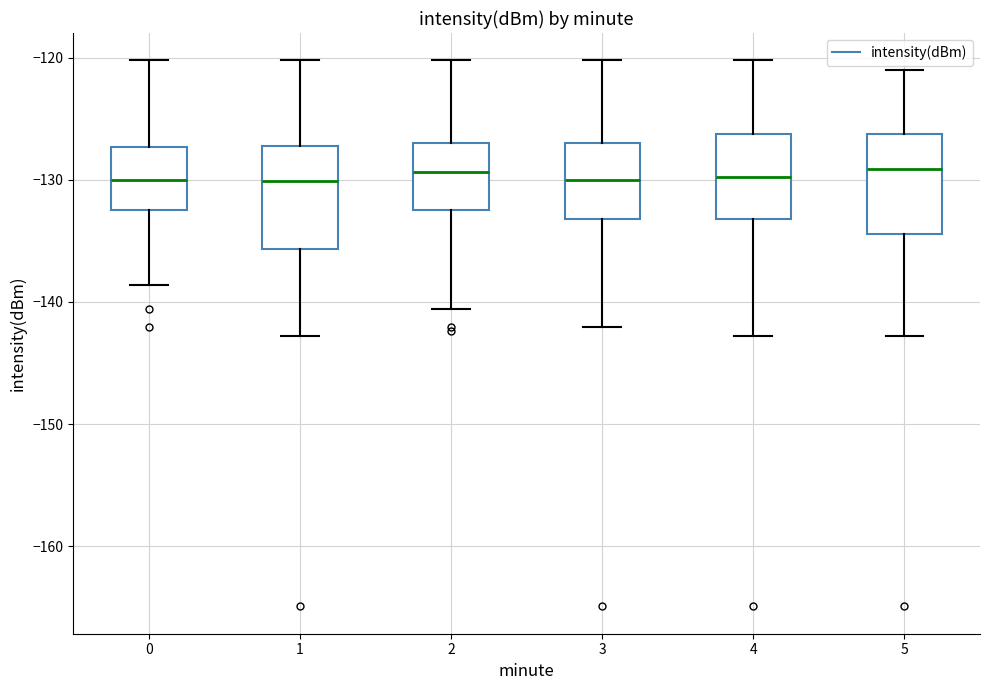

Reading left to right, transcribe this box plot: for each box, give where its median line is, the range the box spans, and where its two whiskers end, as read against the y-axis. The values are not printed on the chart, so give them approximately, as read against the axis.

0: median -130, box -133 to -127, whiskers -139 to -120
1: median -130, box -136 to -127, whiskers -143 to -120
2: median -129, box -133 to -127, whiskers -141 to -120
3: median -130, box -133 to -127, whiskers -142 to -120
4: median -130, box -133 to -126, whiskers -143 to -120
5: median -129, box -134 to -126, whiskers -143 to -121